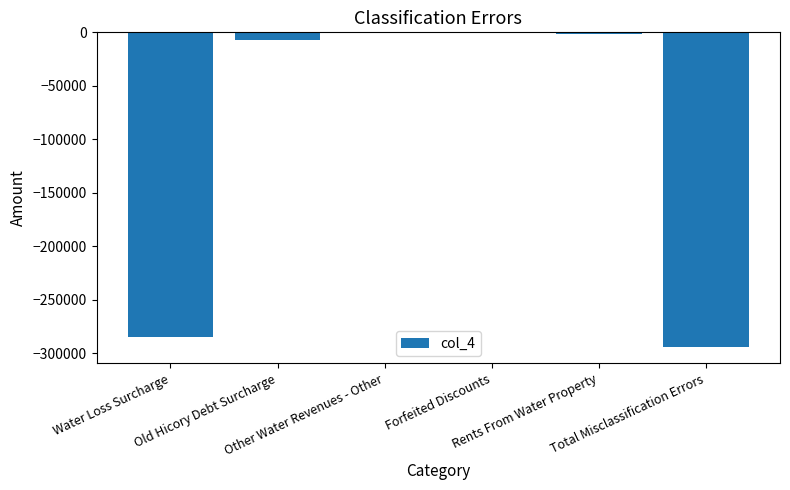

Are the bars horizontal?

No